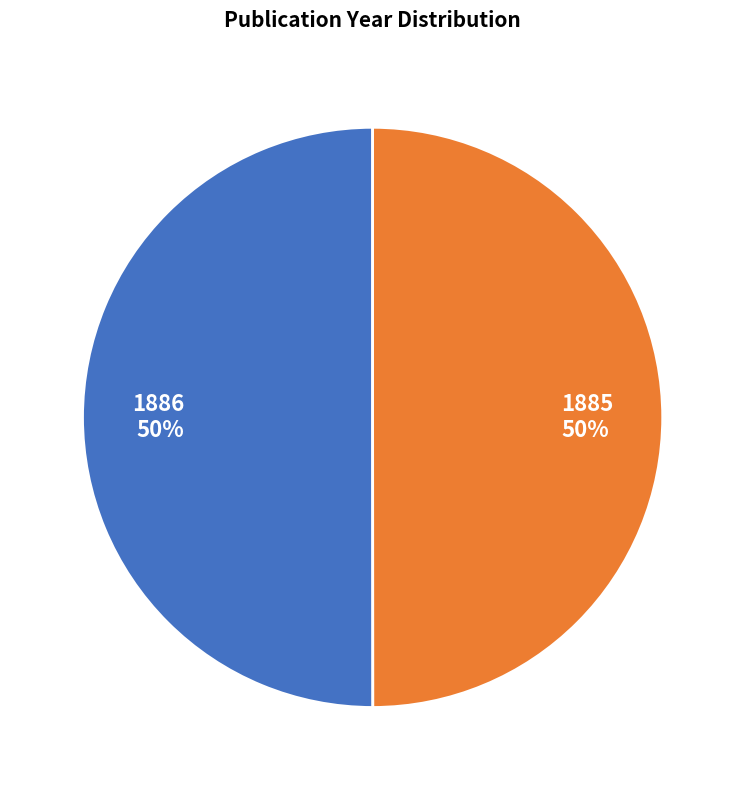

Is it true that 1886 is 56% of the pie?

False